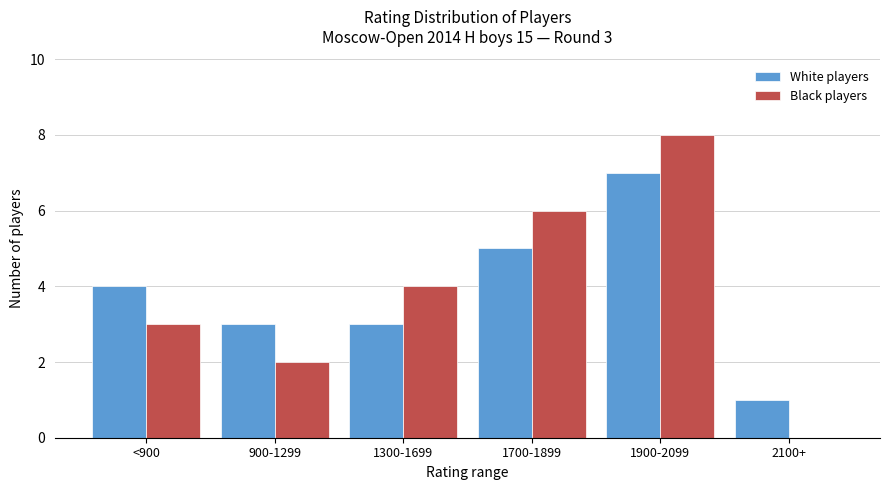

What are all the series names shown in the legend?

White players, Black players